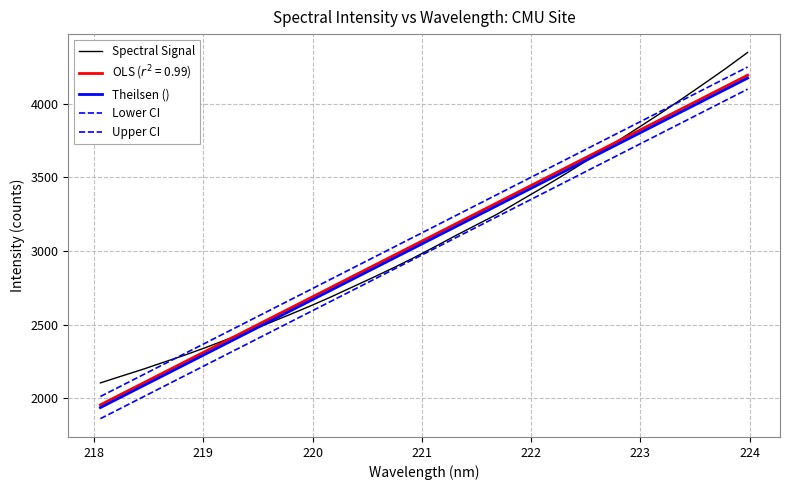

What is the average value of the Spectral Signal series?

3075.7